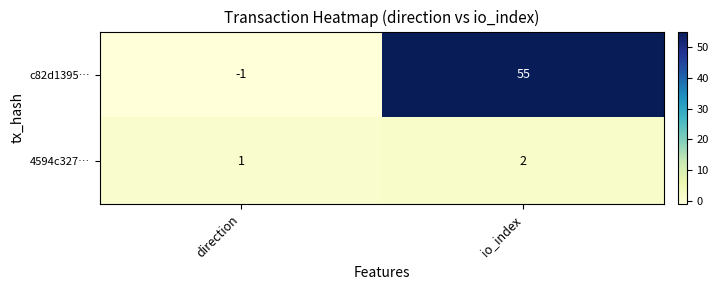

Reading left to right, list all the values displayed in this chart.

c82d1395…: direction=-1	io_index=55
4594c327…: direction=1	io_index=2